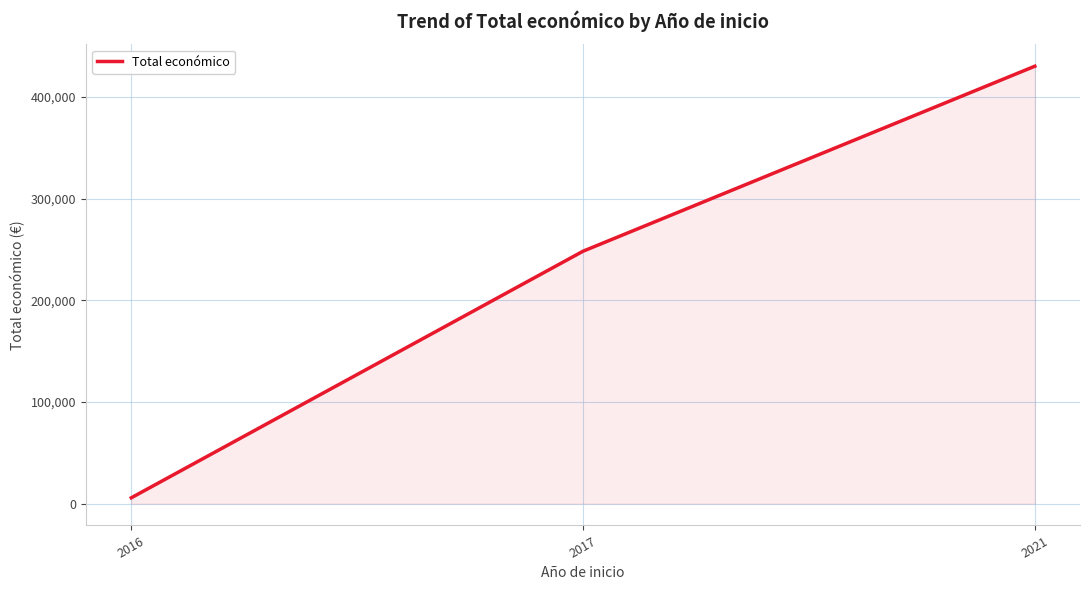

What is the change in value from 2017 to 2021?

+182039.5